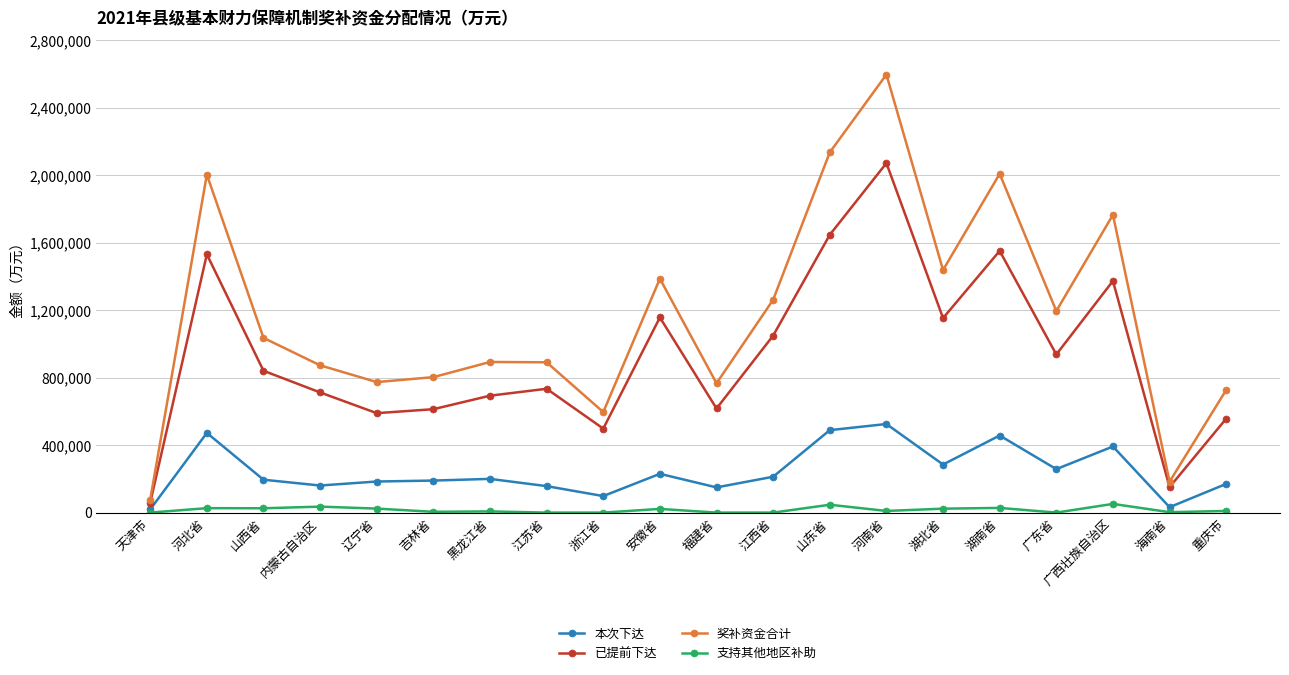

What is the approximate value of 已提前下达 at 广东省?

937508